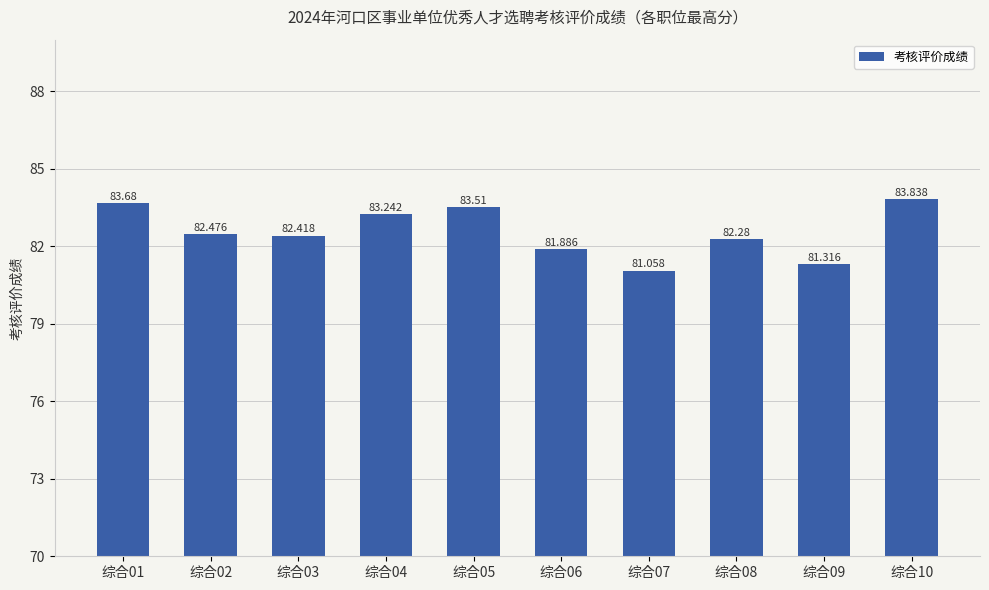

Count the number of categories in the chart.

10